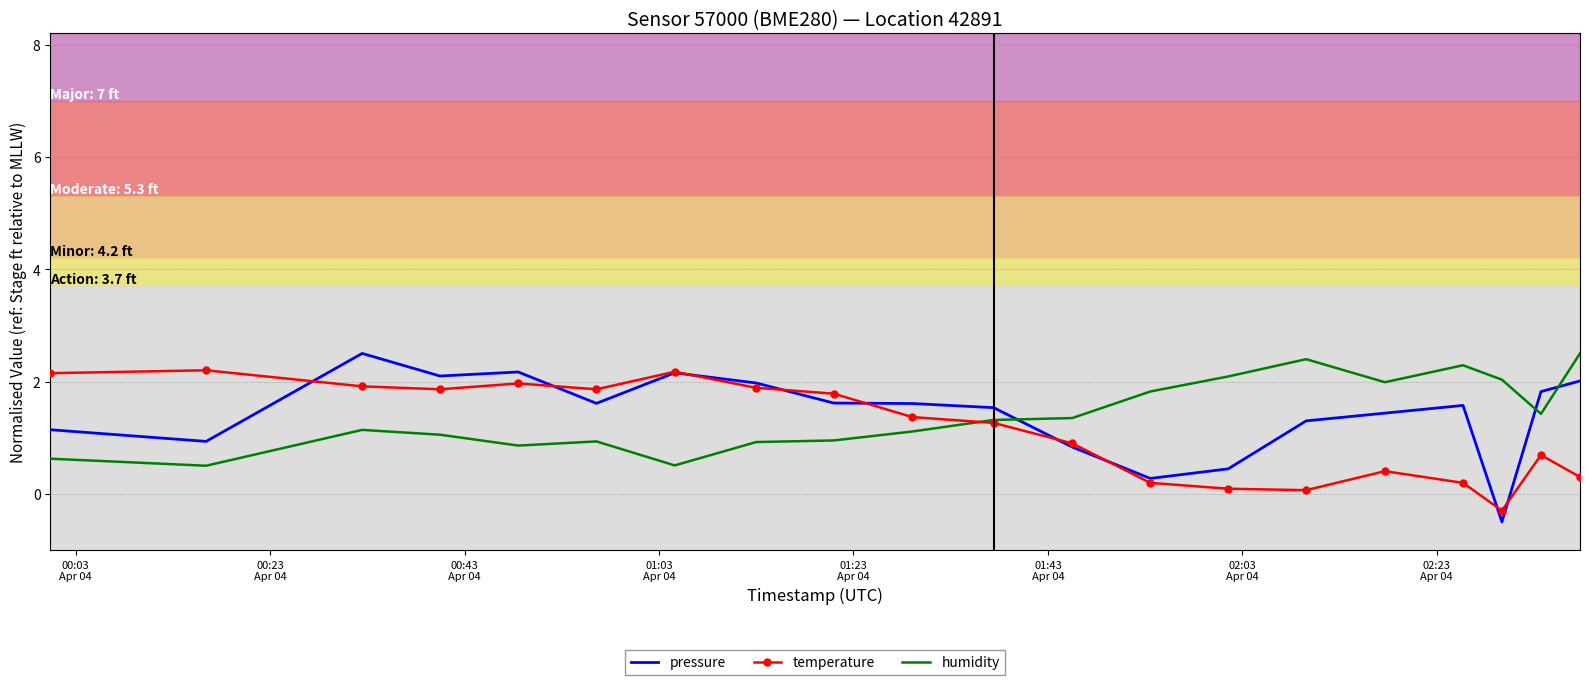

What is the sum of all temperature values?

23.0